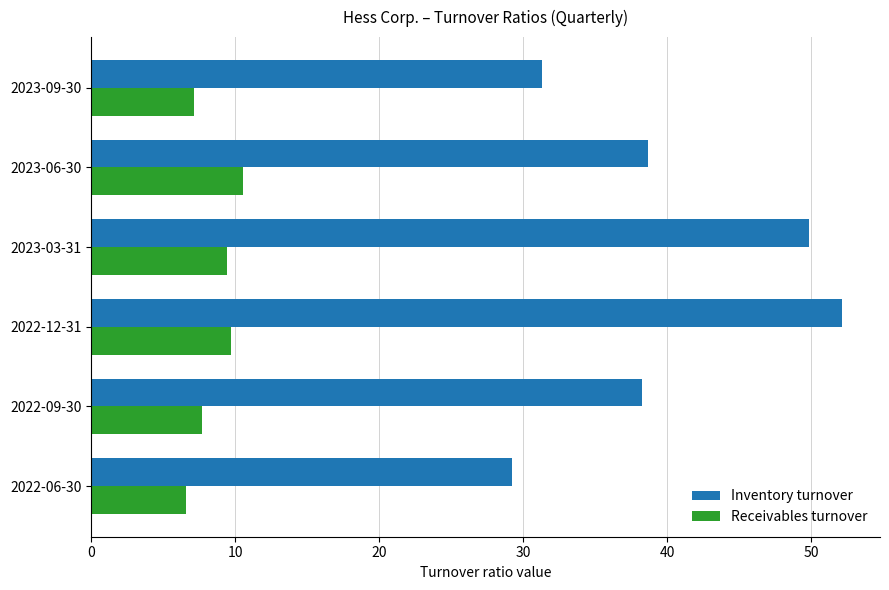

Is the value of Receivables turnover at 2023-06-30 greater than the value of Inventory turnover at 2022-09-30?

No